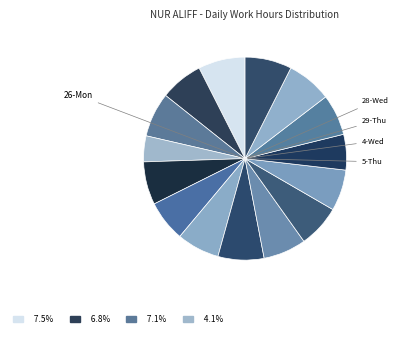

Count the number of slices in the pie.

15